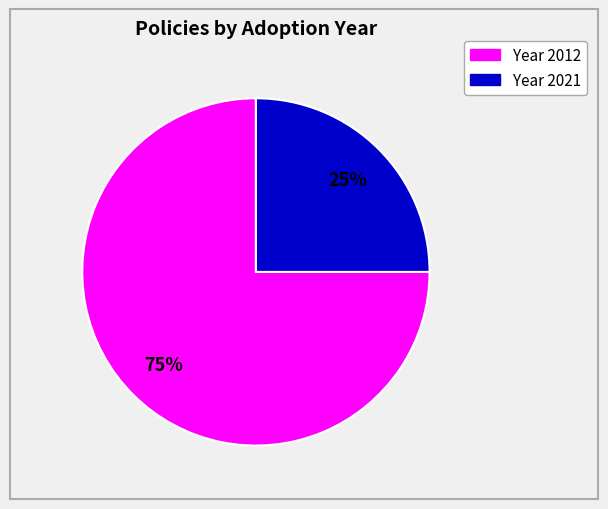

Is there any slice that represents more than half of the pie?

Yes